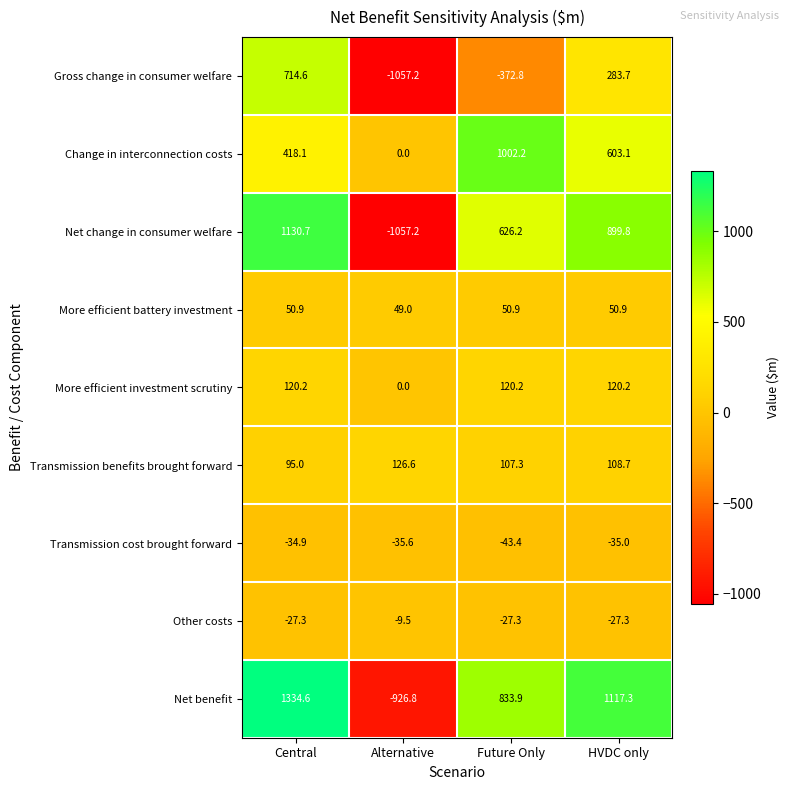

At which category does the chart reach its peak across all series?

Central